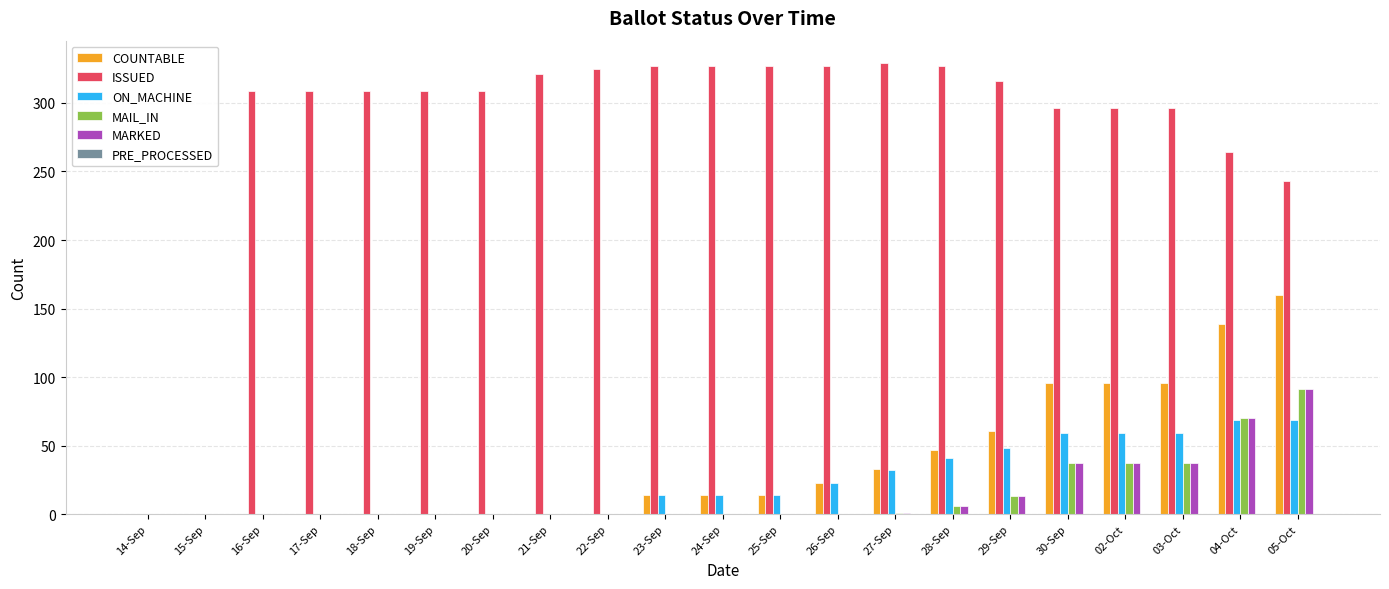

The MARKED series shows 37 at 30-Sep. True or false?

True